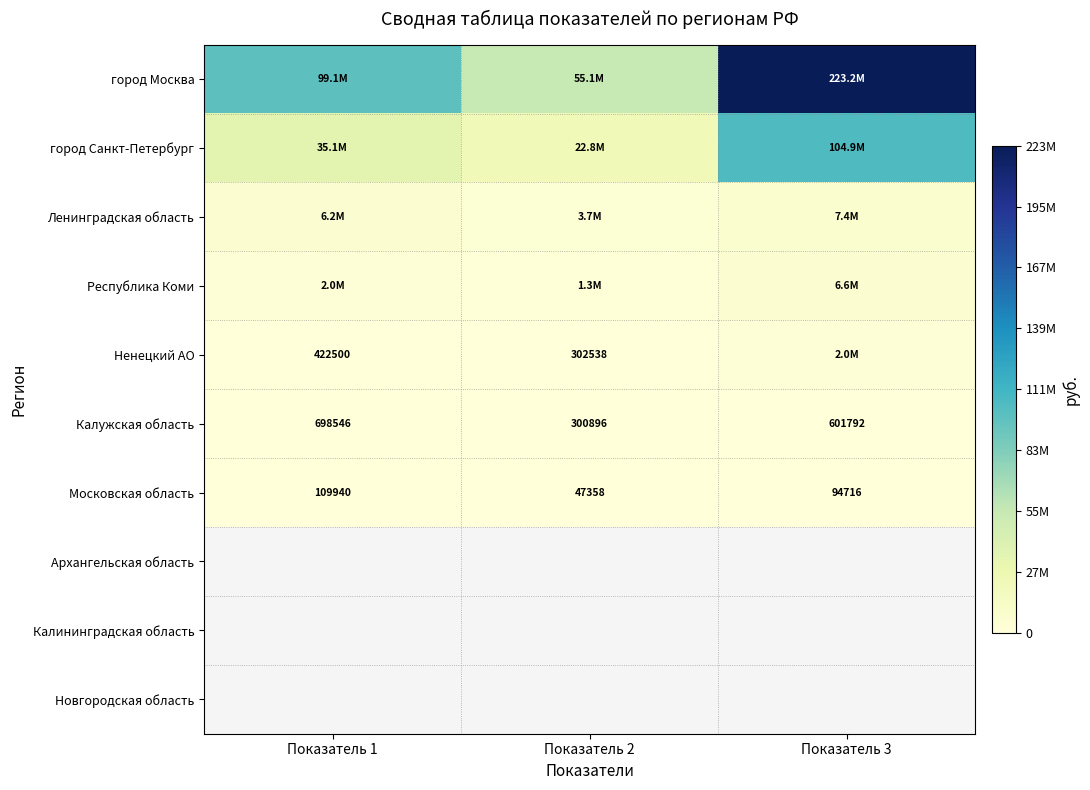

Where is Московская область nearest to the value 78649?

Показатель 3